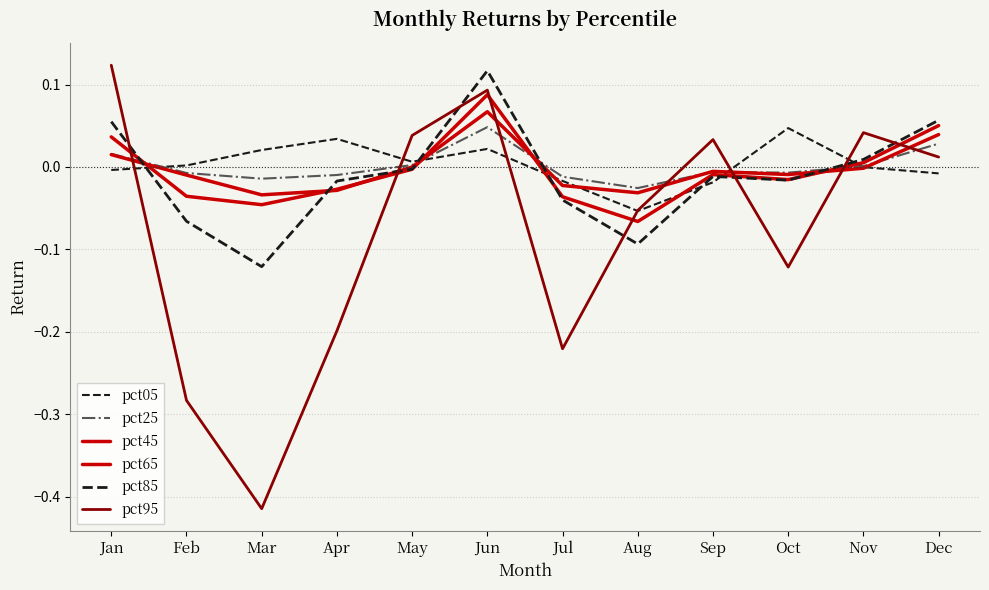

Which series has the largest range (max minus min)?

pct95